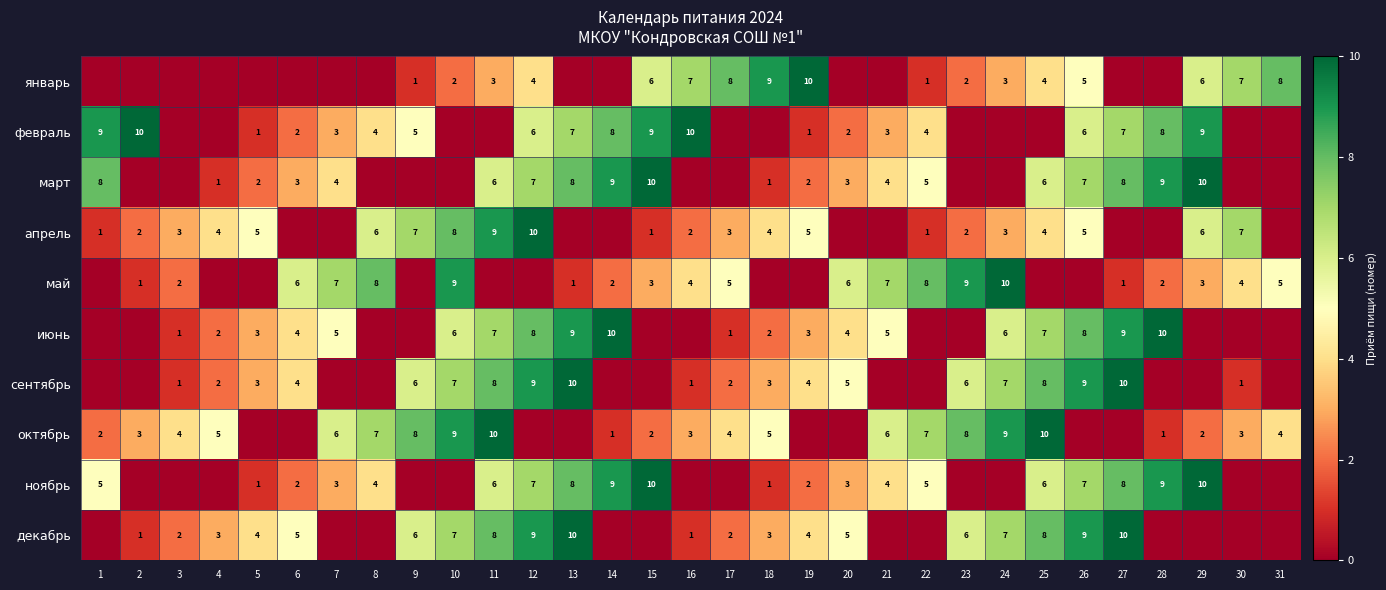

The март series shows 2 at 5. True or false?

True